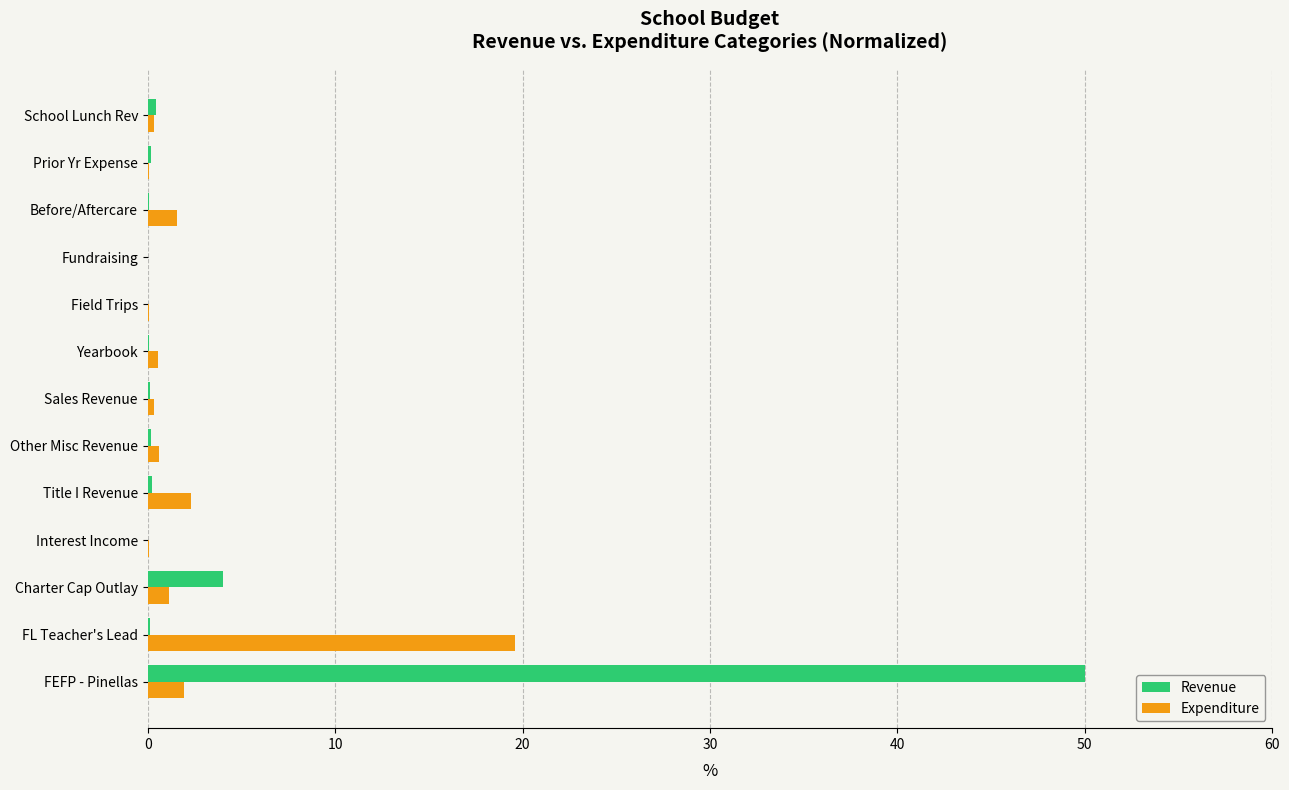

The Expenditure series shows 1.2 at Charter Cap Outlay. True or false?

True